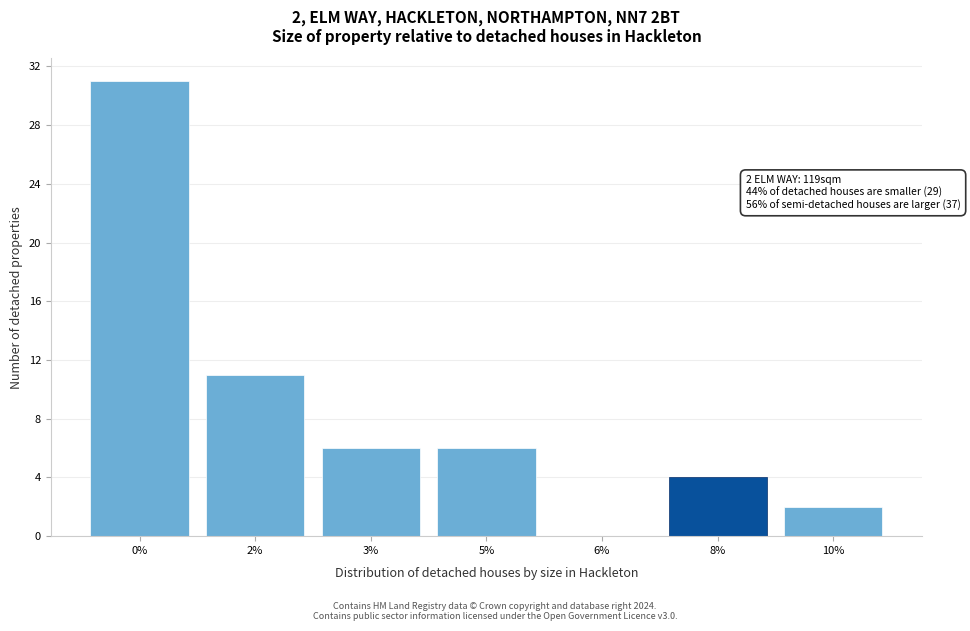

True or false: the data shows 6 at 5%.

True